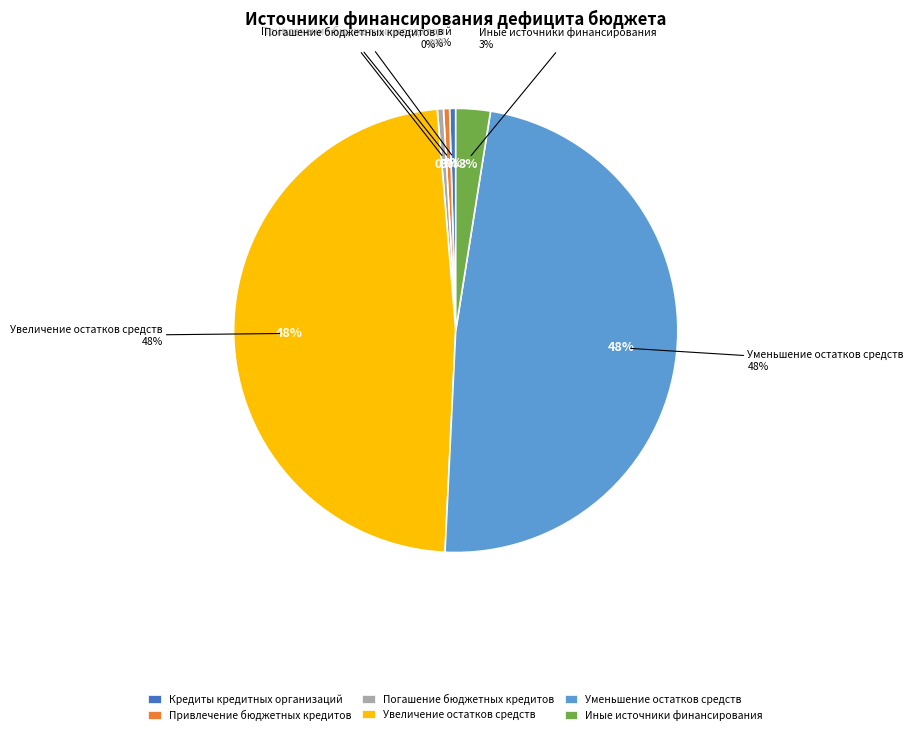

The Увеличение остатков средств slice represents 48% of the pie. True or false?

True